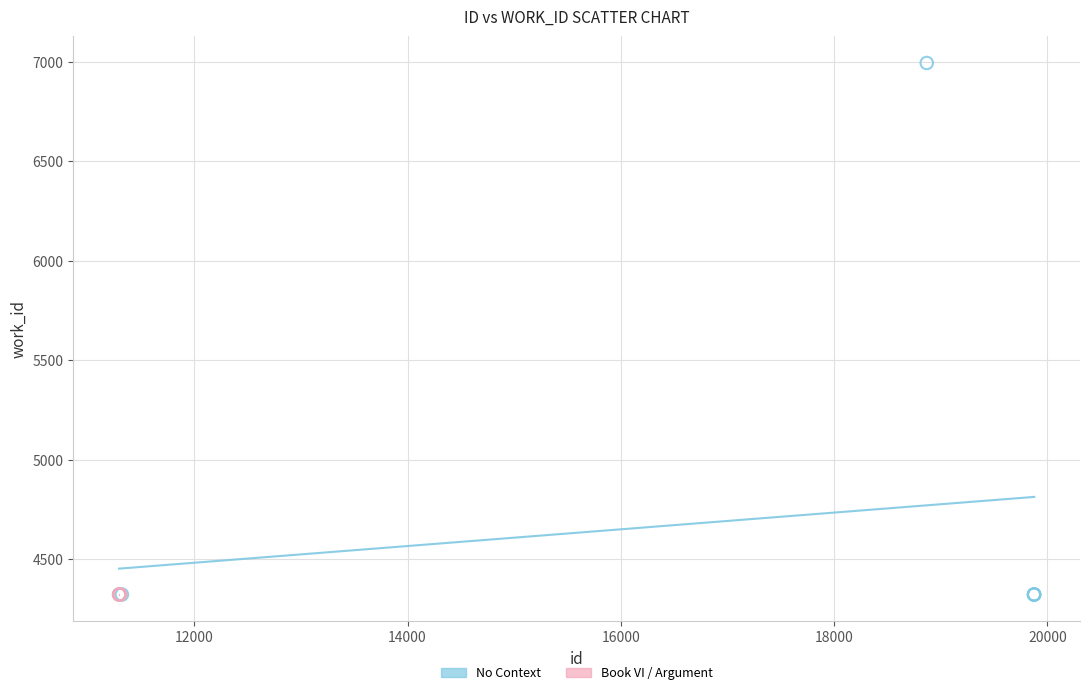

Which series contains the highest Y value?

No Context